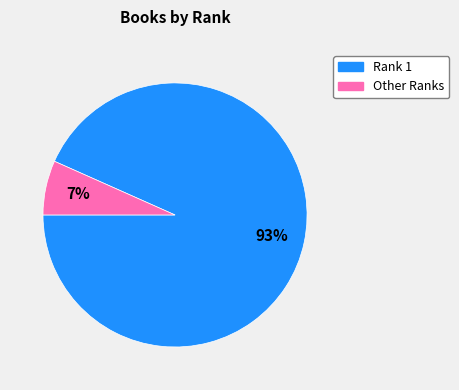

To the nearest percent, what is the average slice percentage?

50%